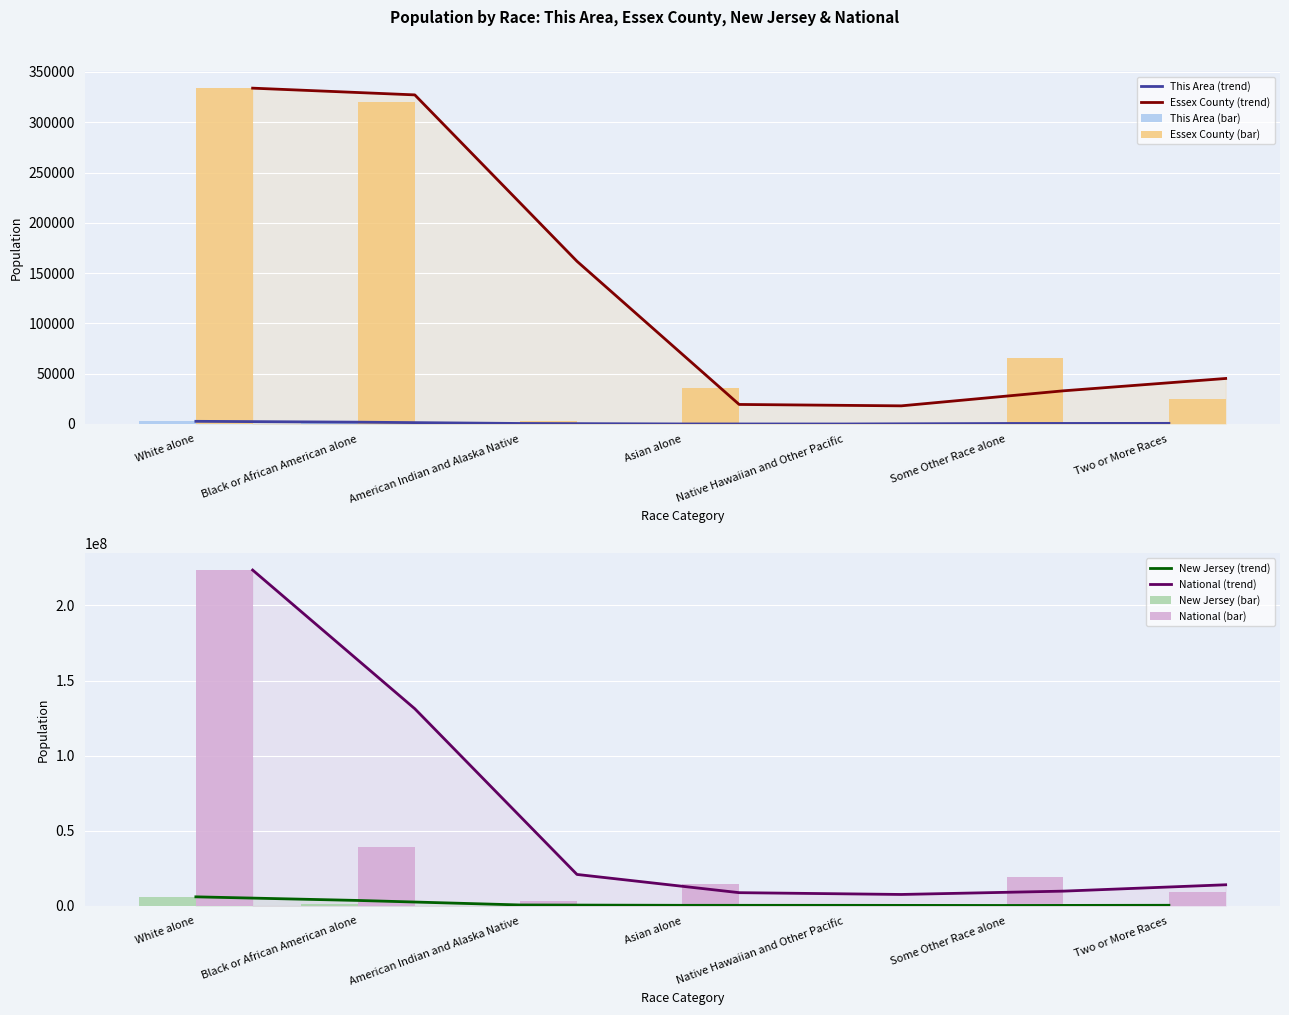

Read the National value at Two or More Races, to the nearest 50.

9009050